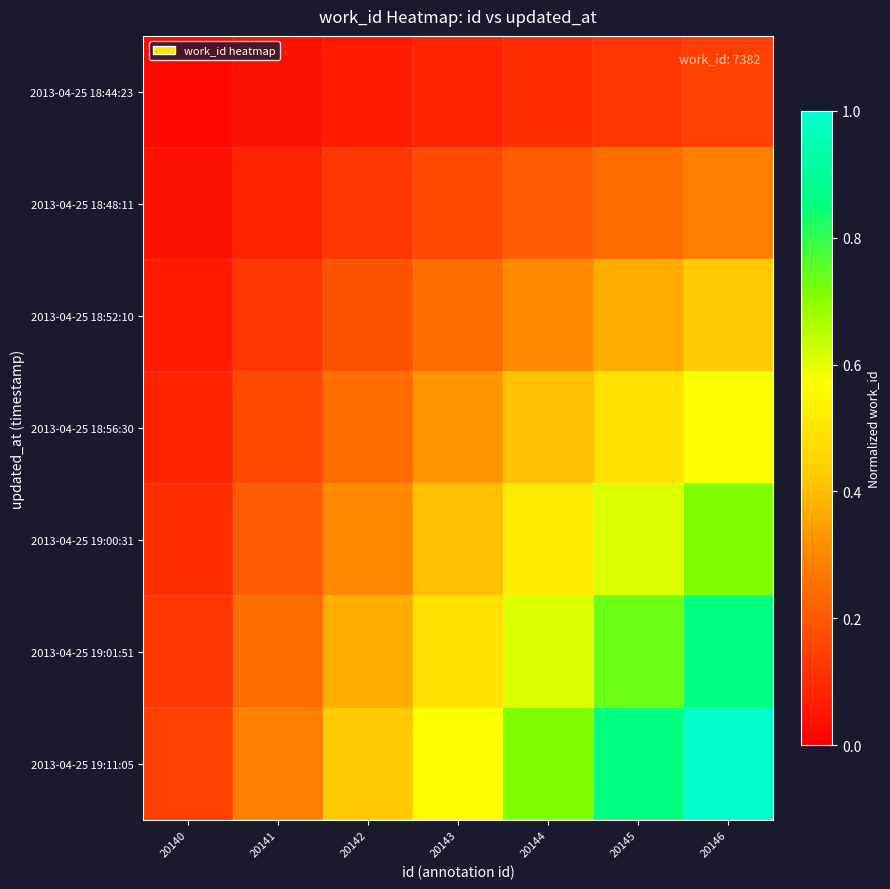

Which series changed the most between 20141 and 20145?

2013-04-25 19:11:05